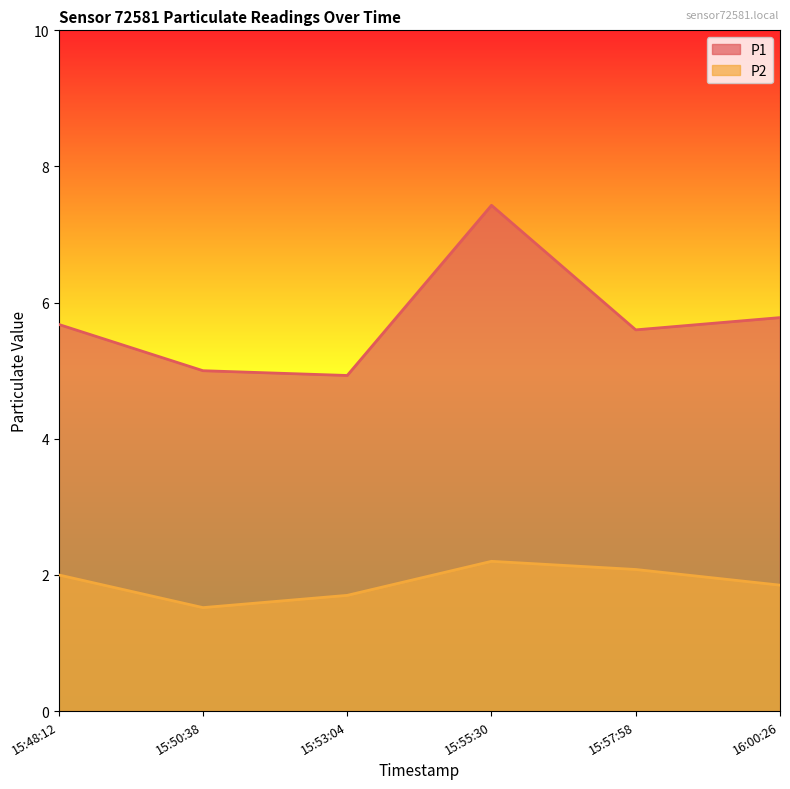

What position from the right is 16:00:26?

1